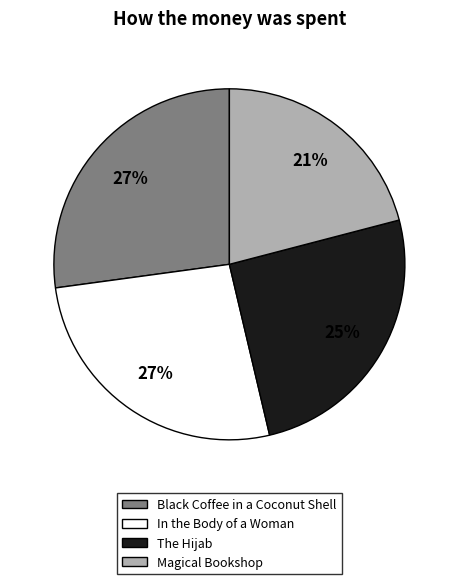

Does In the Body of a Woman represent more than half of the total?

No